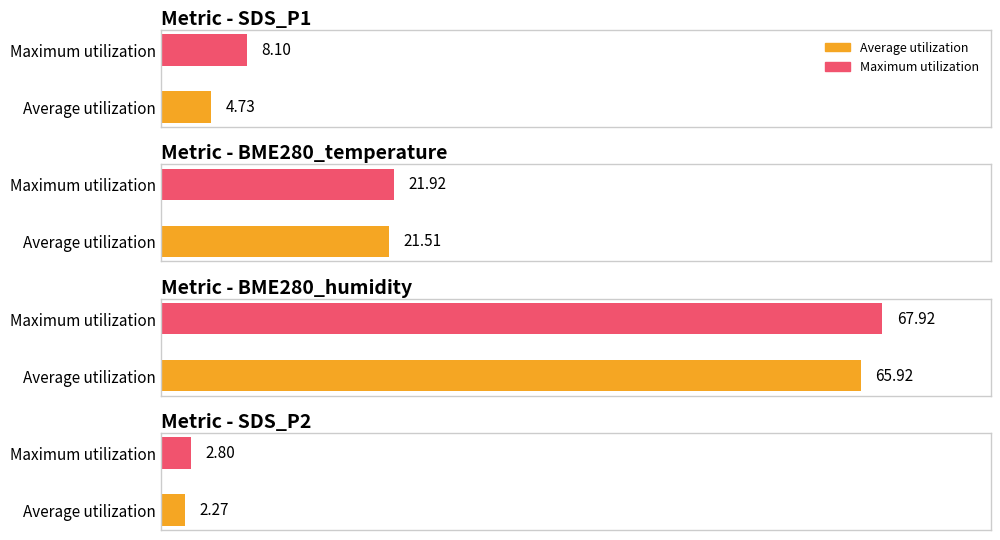

List the series in order of their peak value, highest first.

Maximum utilization, Average utilization